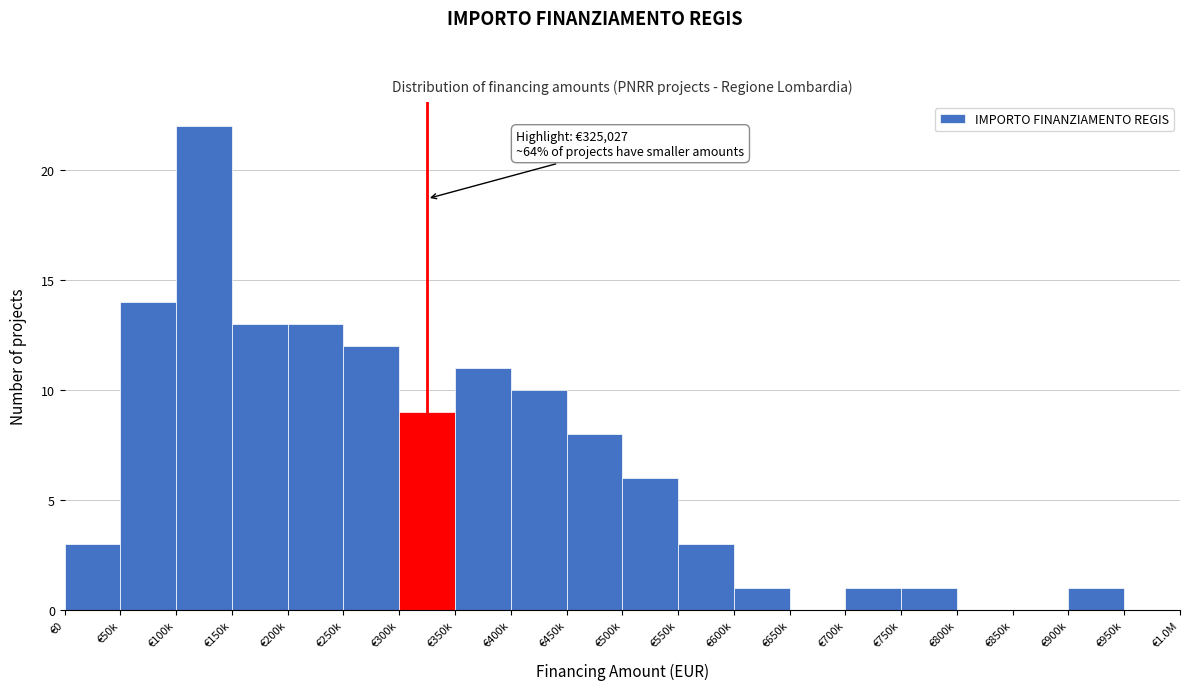

Reading left to right, what are all the values shown in this chart?

€0=3	€50k=14	€100k=22	€150k=13	€200k=13	€250k=12	€300k=9	€350k=11	€400k=10	€450k=8	€500k=6	€550k=3	€600k=1	€650k=0	€700k=1	€750k=1	€800k=0	€850k=0	€900k=1	€950k=0